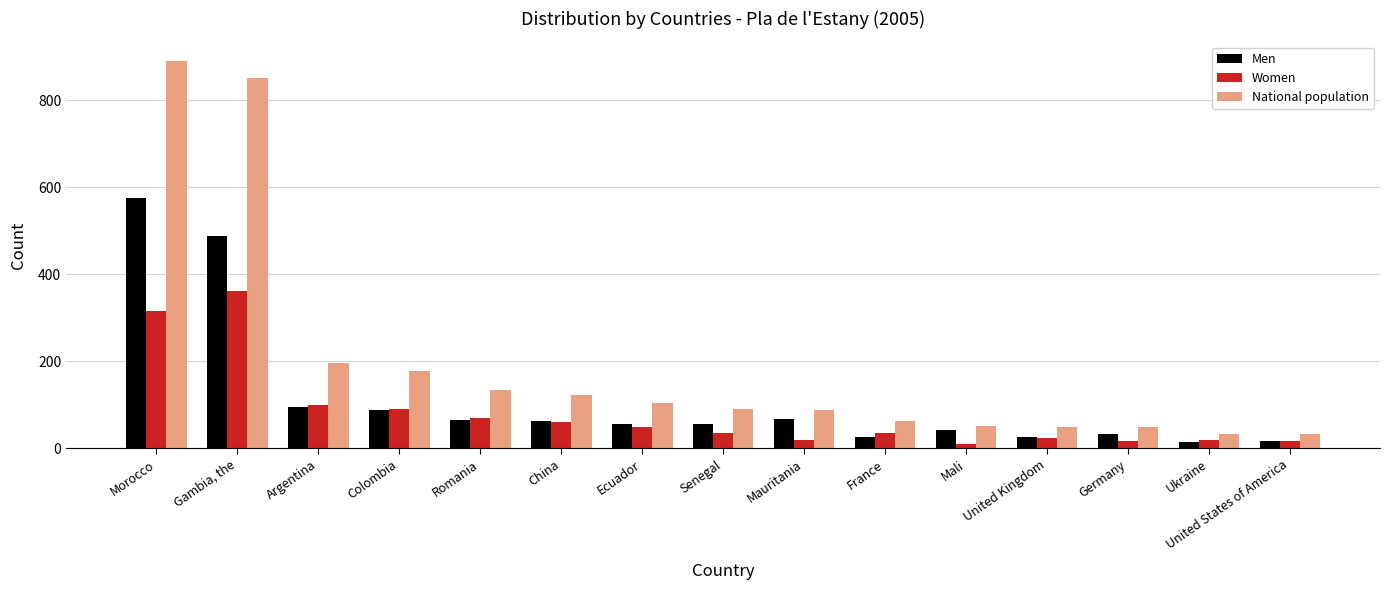

Which series has the largest total across all categories?

National population